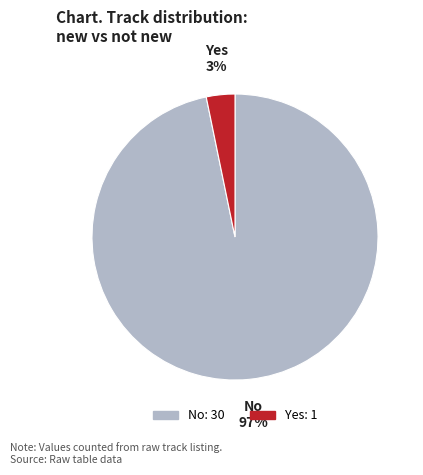

True or false: Yes accounts for 11% of the total.

False